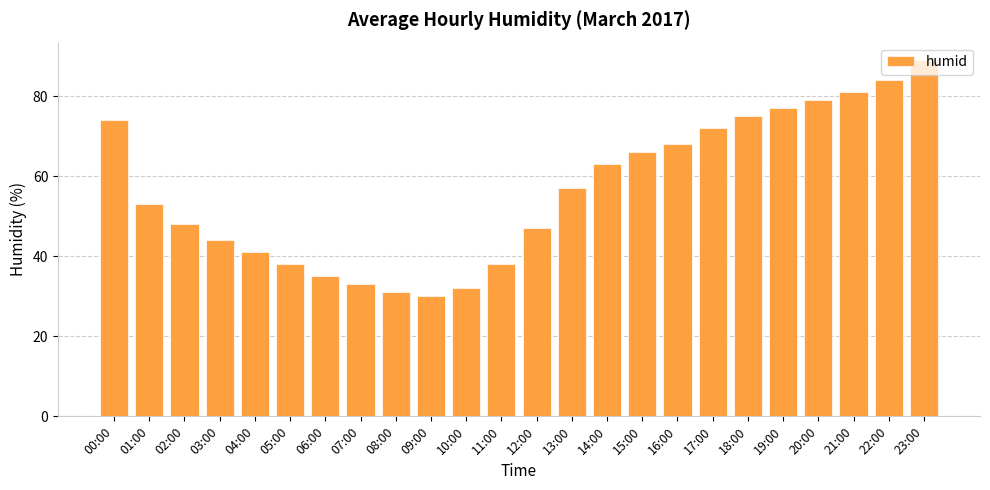

Reading right to left, what are all the values shown in this chart?

23:00=89	22:00=84	21:00=81	20:00=79	19:00=77	18:00=75	17:00=72	16:00=68	15:00=66	14:00=63	13:00=57	12:00=47	11:00=38	10:00=32	09:00=30	08:00=31	07:00=33	06:00=35	05:00=38	04:00=41	03:00=44	02:00=48	01:00=53	00:00=74